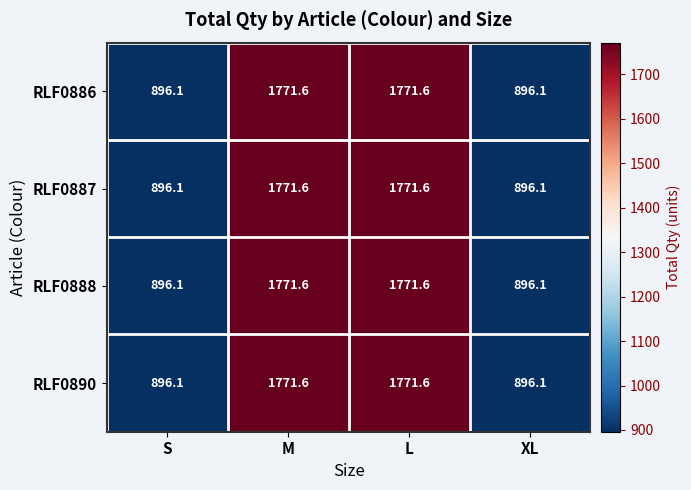

The RLF0886 series shows 3046.0 at M. True or false?

False